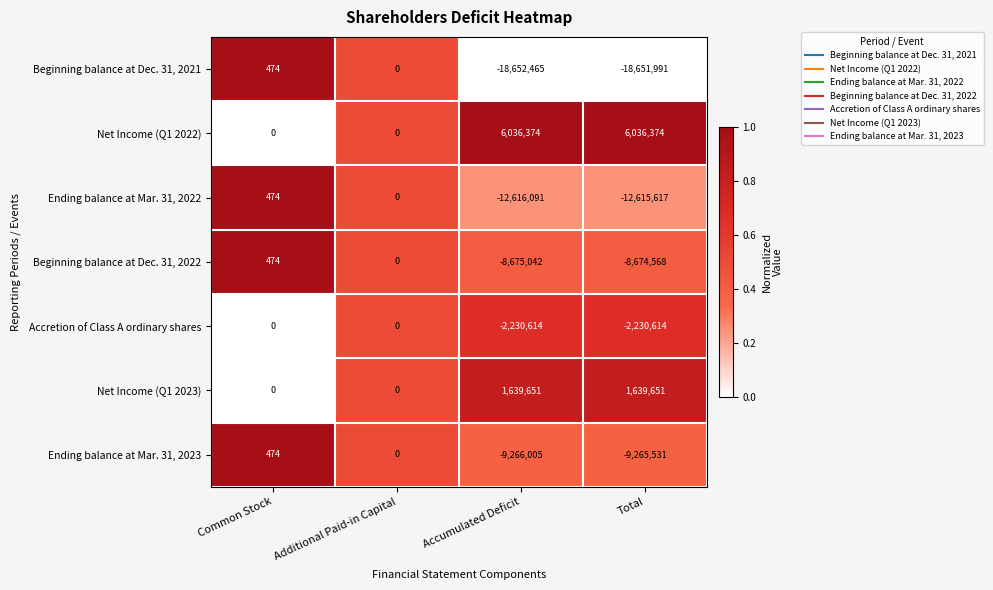

Is it true that Net Income (Q1 2022) equals 0 at Additional Paid-in Capital?

True